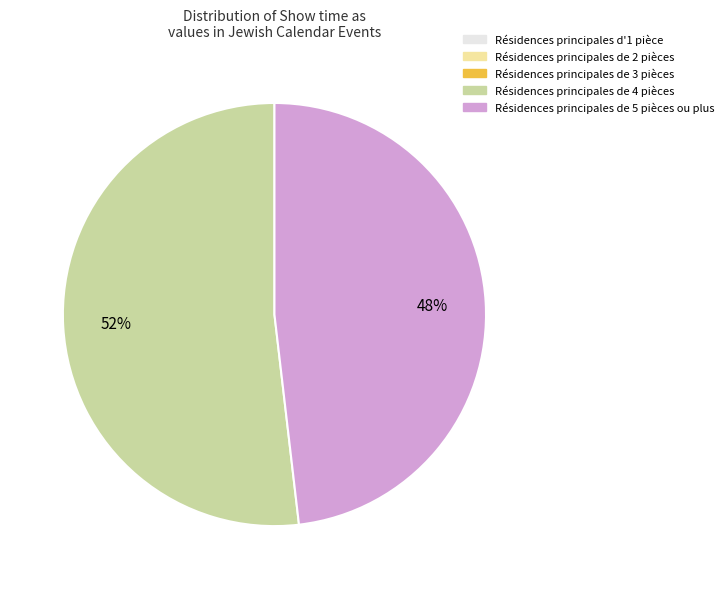

How many slices are in this pie chart?

2